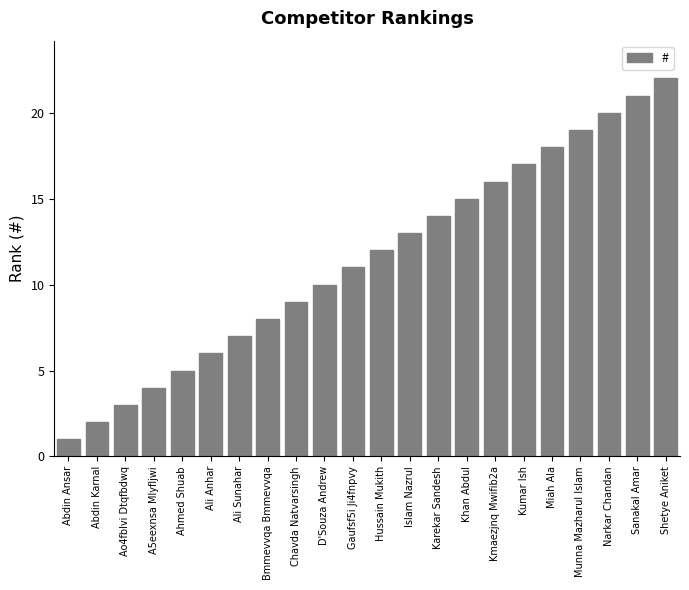

Reading left to right, transcribe all the data shown in this chart.

1	2	3	4	5	6	7	8	9	10	11	12	13	14	15	16	17	18	19	20	21	22